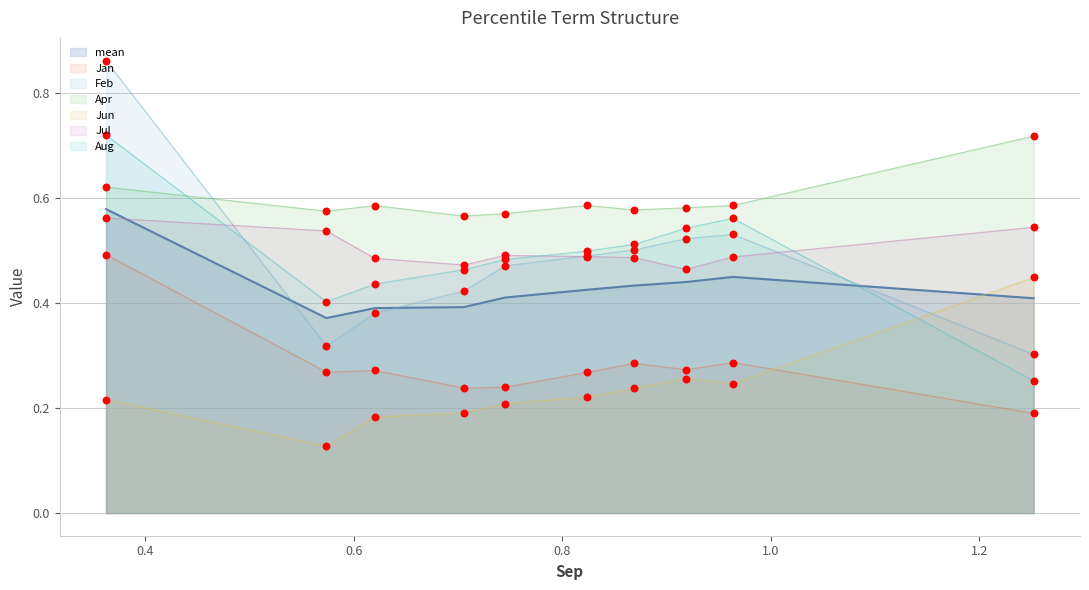

Which series has the largest total across all categories?

Apr